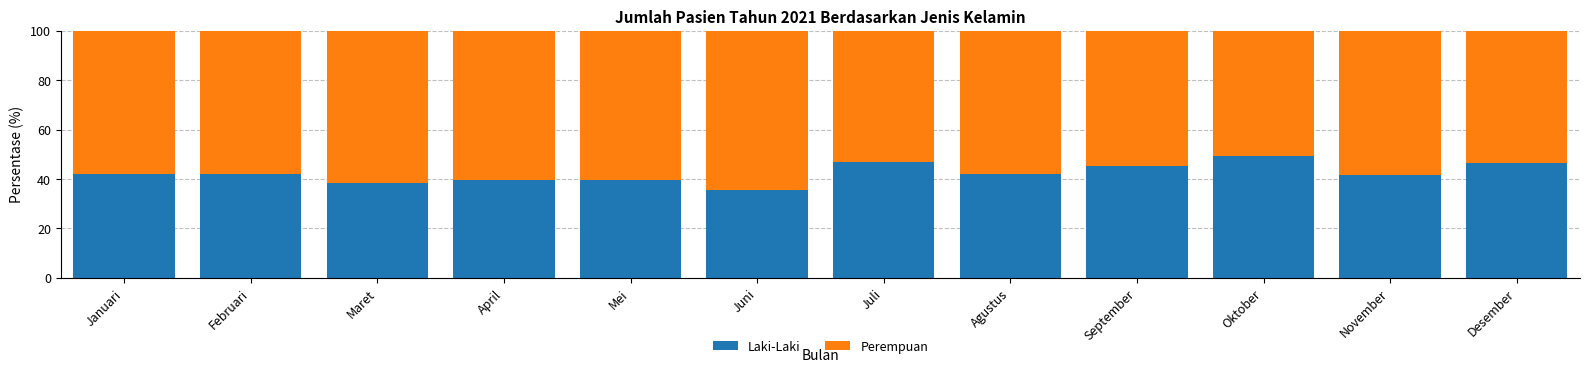

What value does the Laki-Laki series have at Februari?

41.9